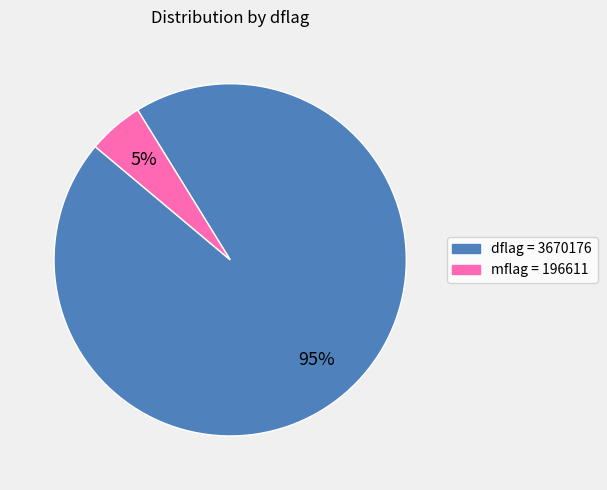

Is there any slice that represents more than half of the pie?

Yes